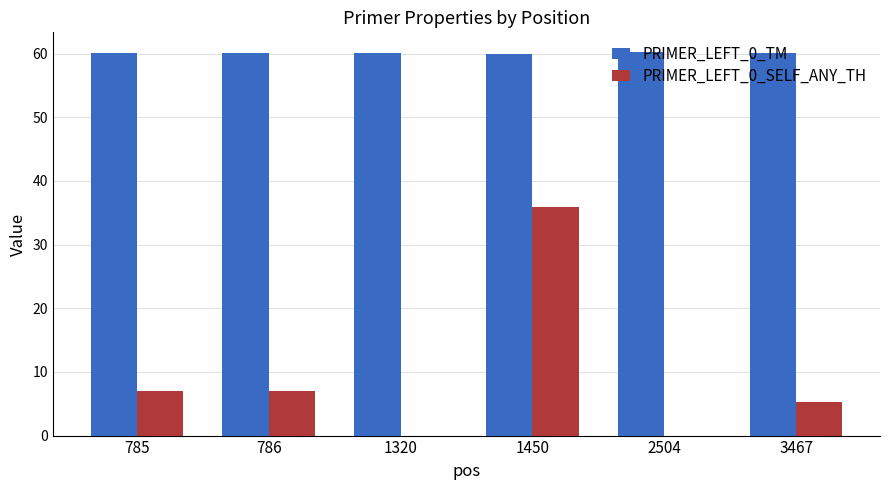

At which category is the sum across all series the highest?

1450